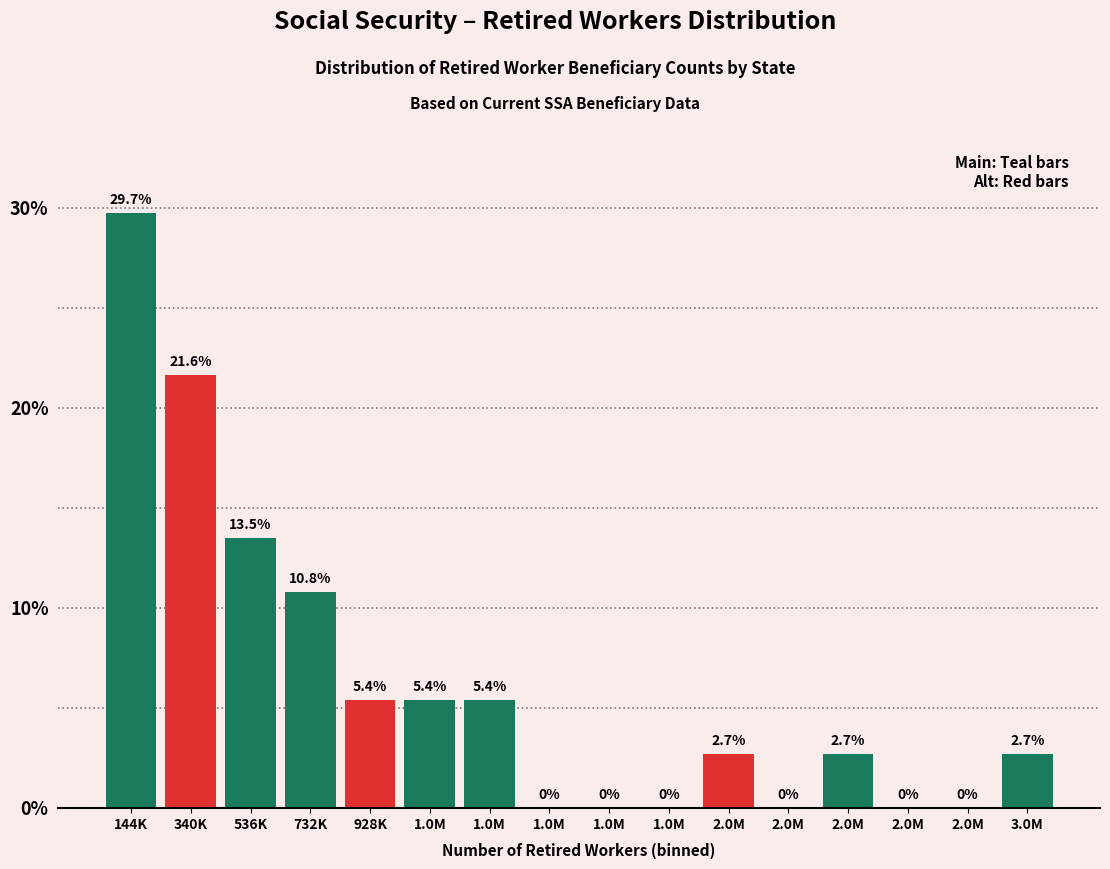

Count the number of values greater than 2.

10